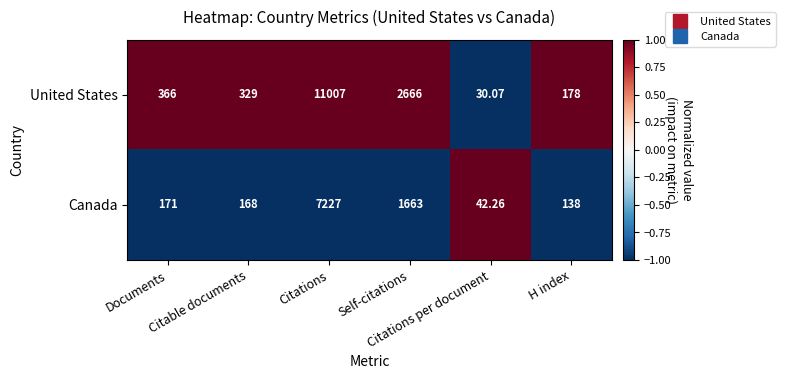

Count the number of categories in the chart.

6